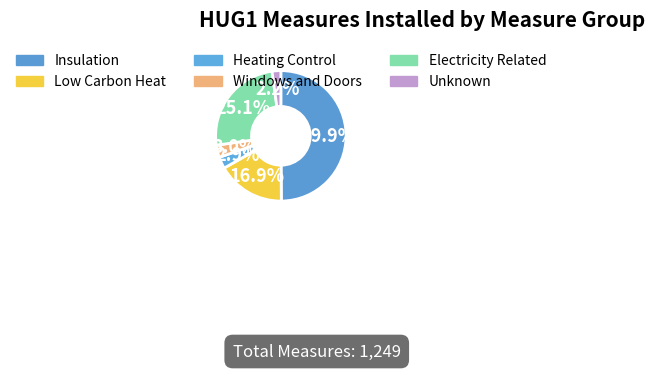

How many segments does this pie chart have?

6